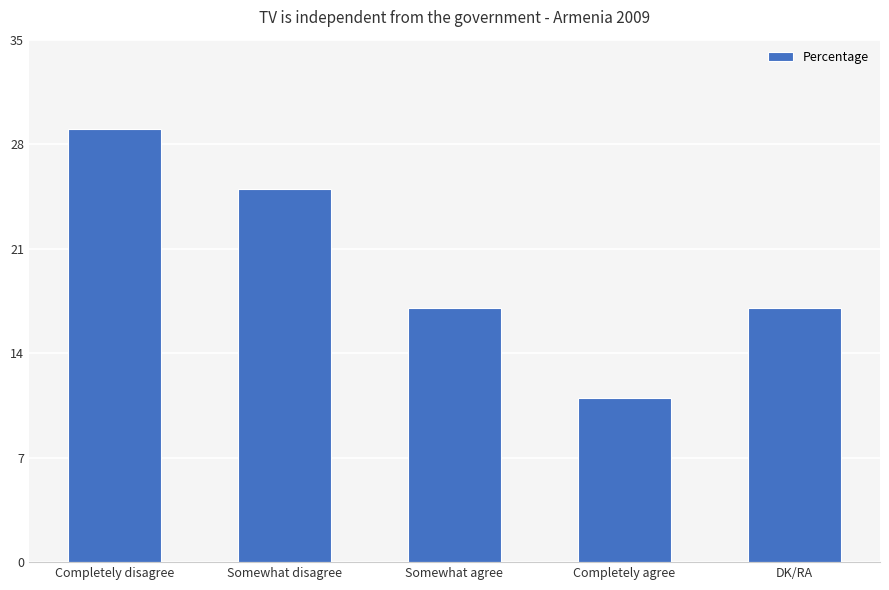

Reading right to left, transcribe all the data shown in this chart.

DK/RA=17	Completely agree=11	Somewhat agree=17	Somewhat disagree=25	Completely disagree=29